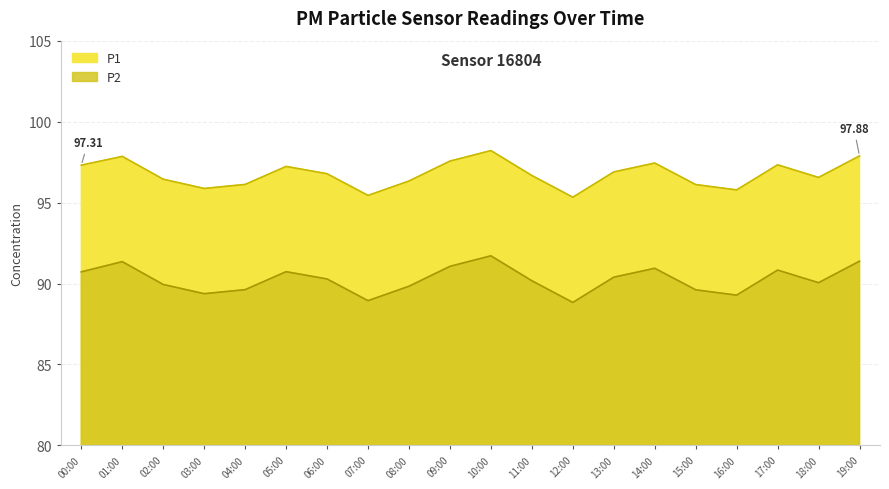

List the series in order of their peak value, lowest first.

P2, P1